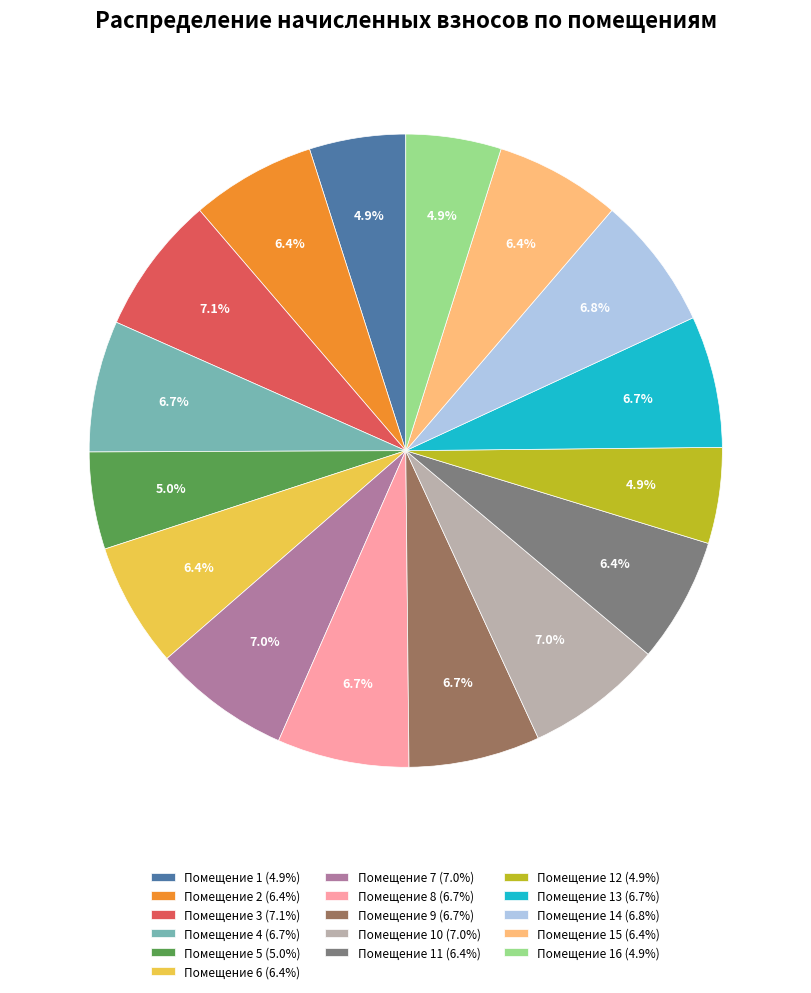

How many slices are in this pie chart?

16